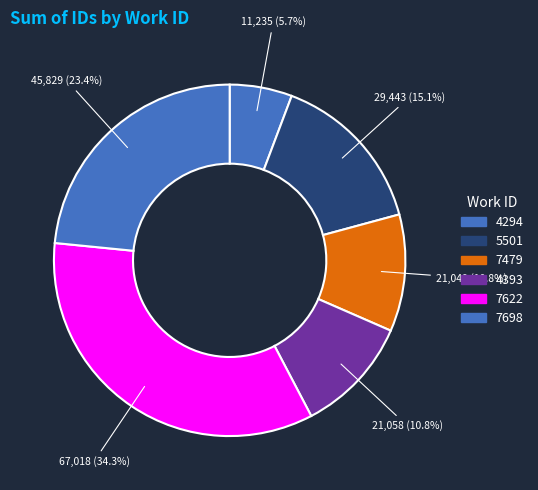

Does any single category account for the majority?

No